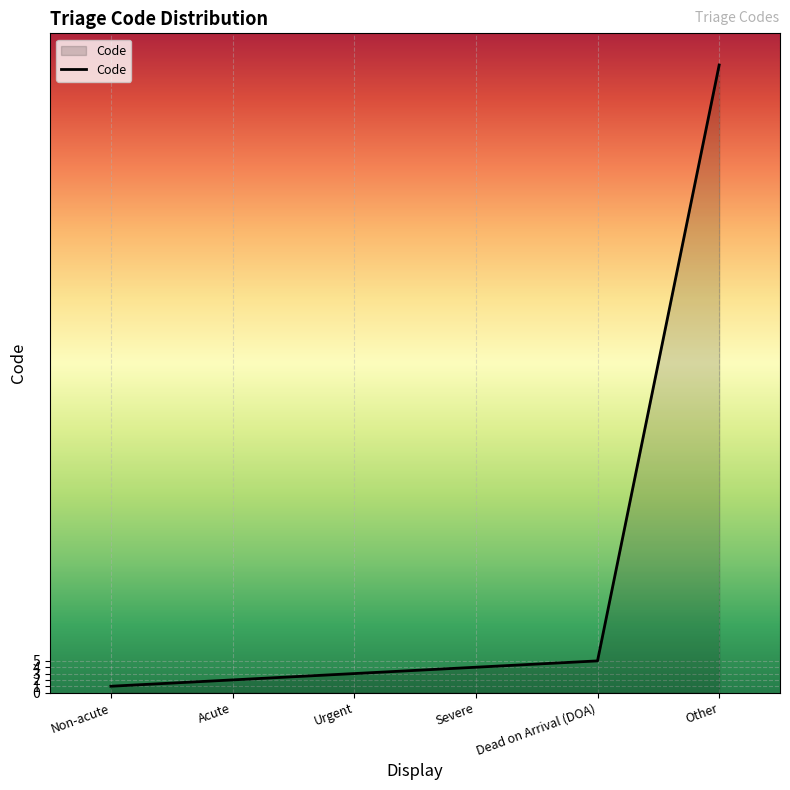

At which category does the chart reach its minimum across all series?

Non-acute